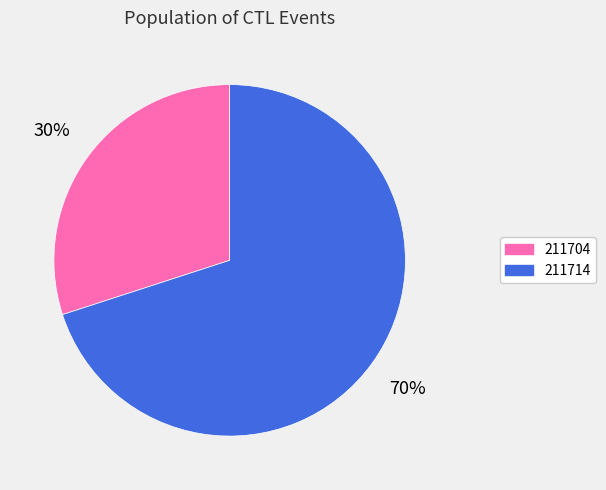

Rank the categories by value from lowest to highest.

211704, 211714